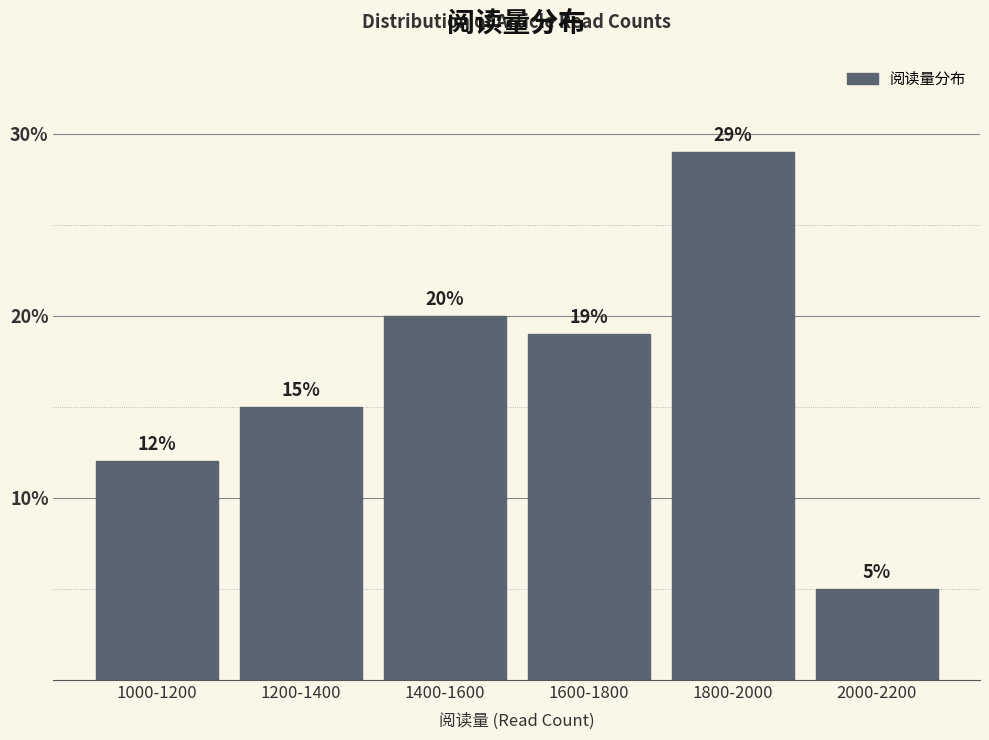

Reading right to left, what are all the values shown in this chart?

5.0	29.0	19.0	20.0	15.0	12.0